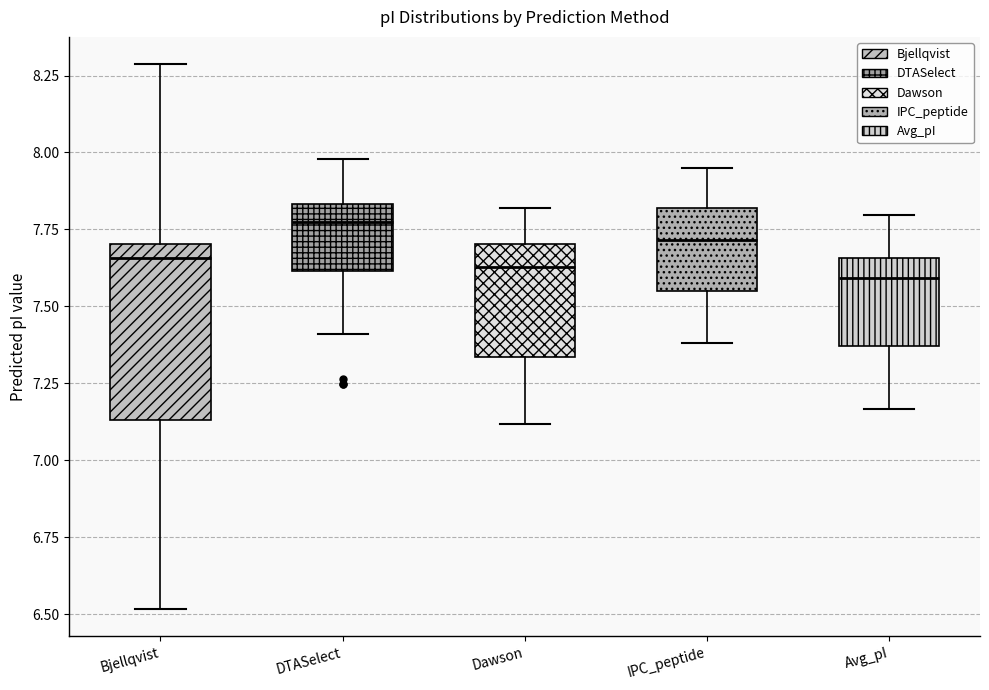

Which box has the highest median line?

DTASelect